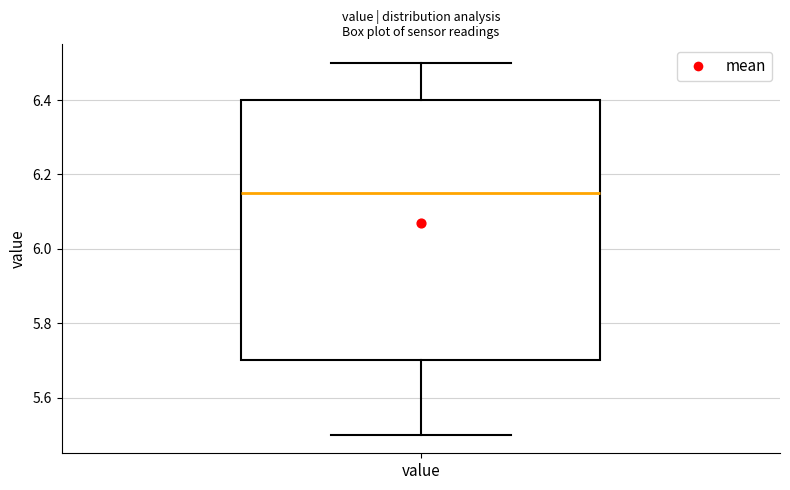

Read this box plot against the y-axis: the position of the median line, the range covered by the box, and the ends of both whiskers. The values are not printed on the chart, so give them approximately, as read against the axis.

median 6.16, box 5.70 to 6.40, whiskers 5.50 to 6.50